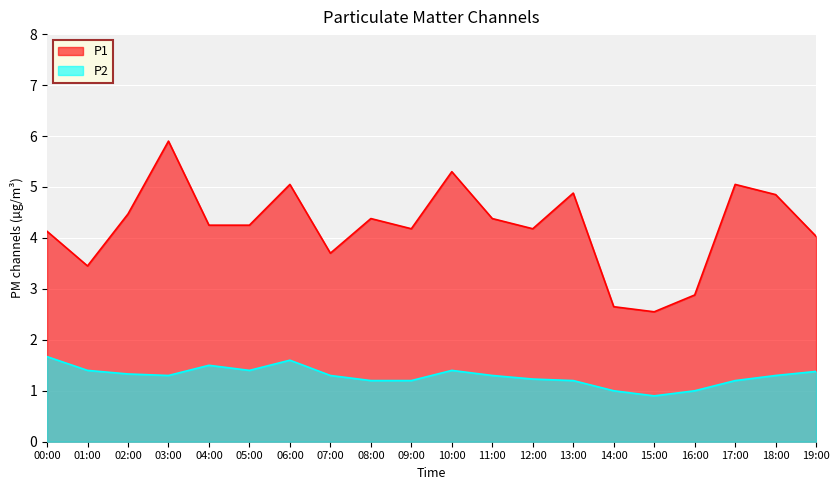

True or false: P2 and P1 cross at least once.

False